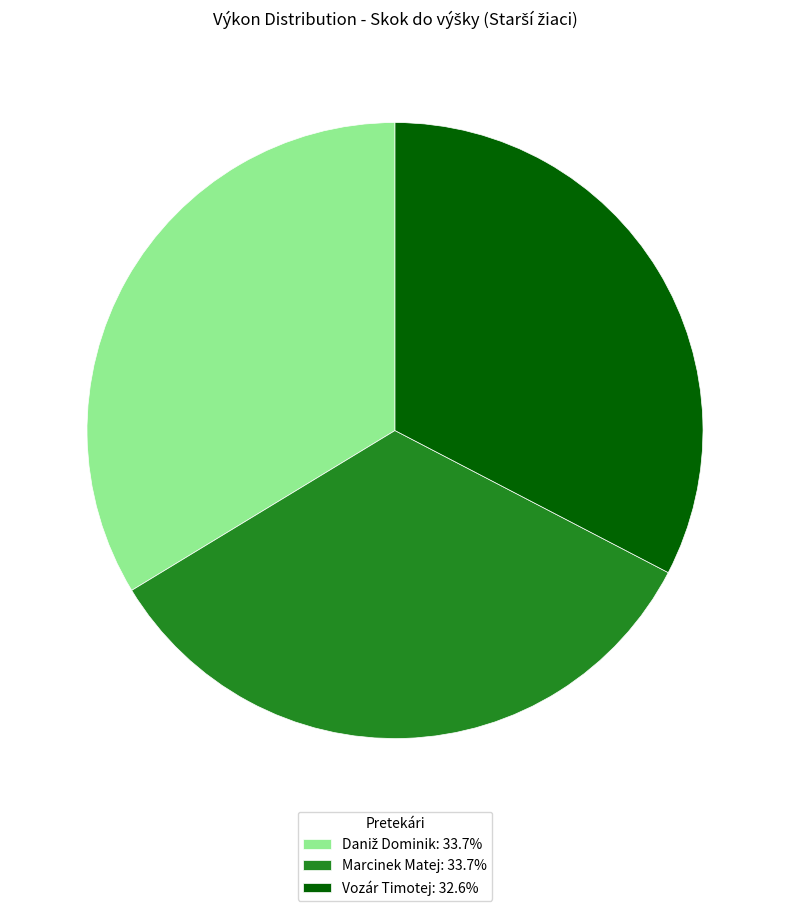

Is Vozár Timotej the majority of the pie?

No